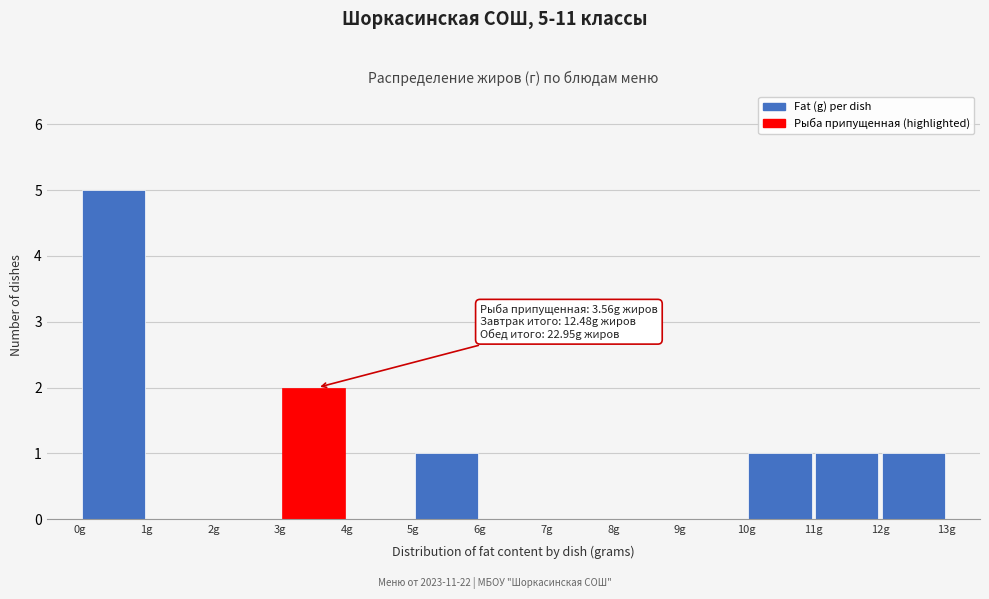

Over which range of the x-axis is the bar tallest?

0 to 1